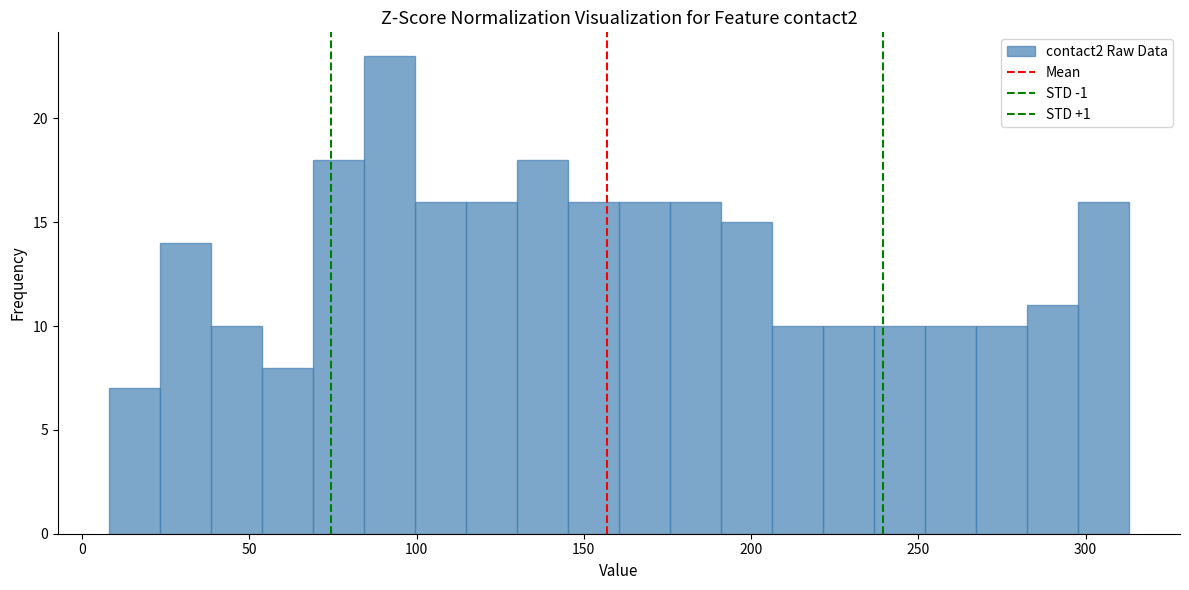

Read against the x-axis, roughly where is the centre of the tallest bar?

90